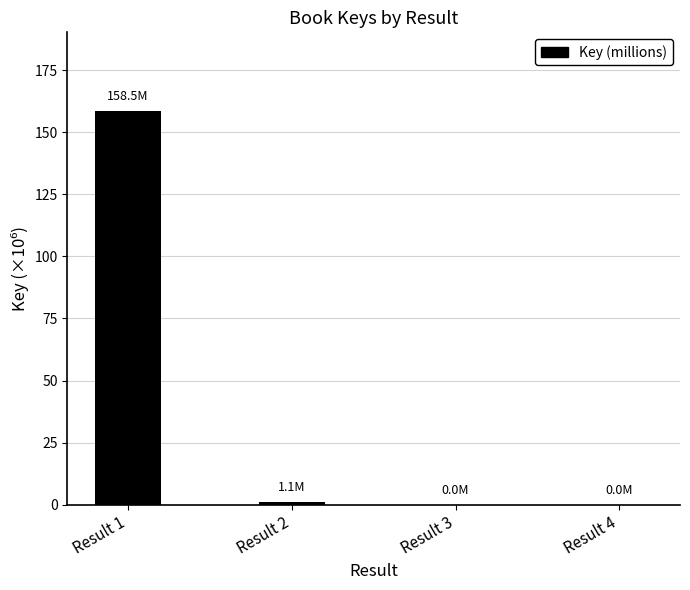

The chart shows a value of 0.0 at Result 4. True or false?

True